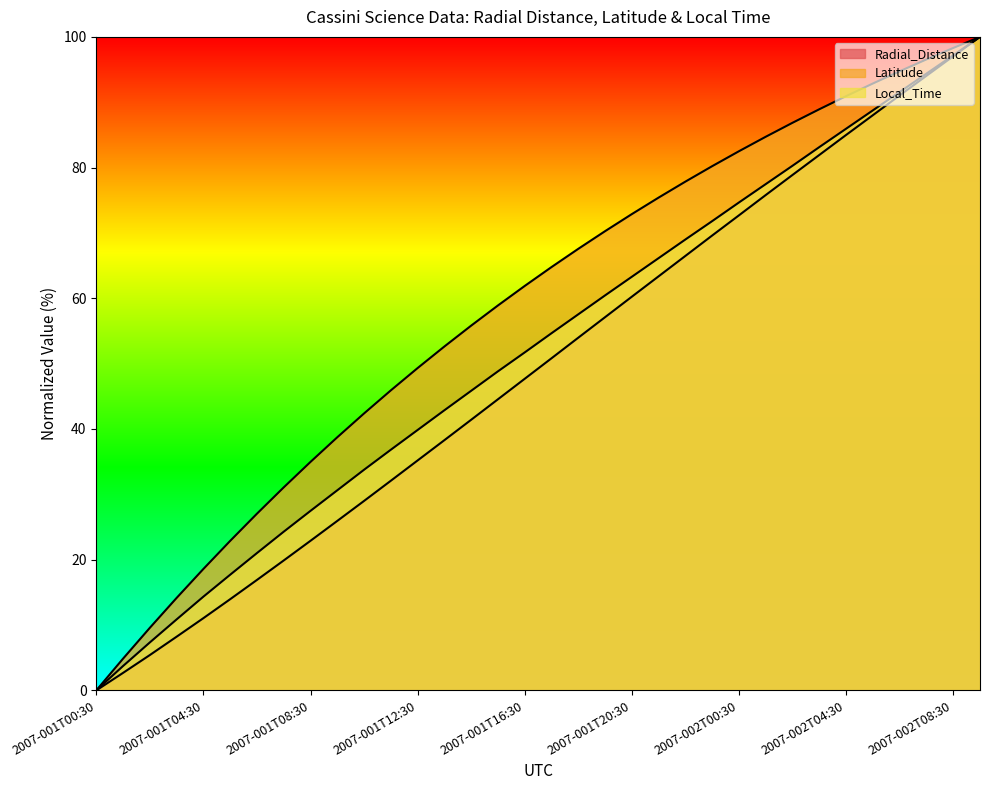

True or false: Latitude and Local_Time cross at least once.

False